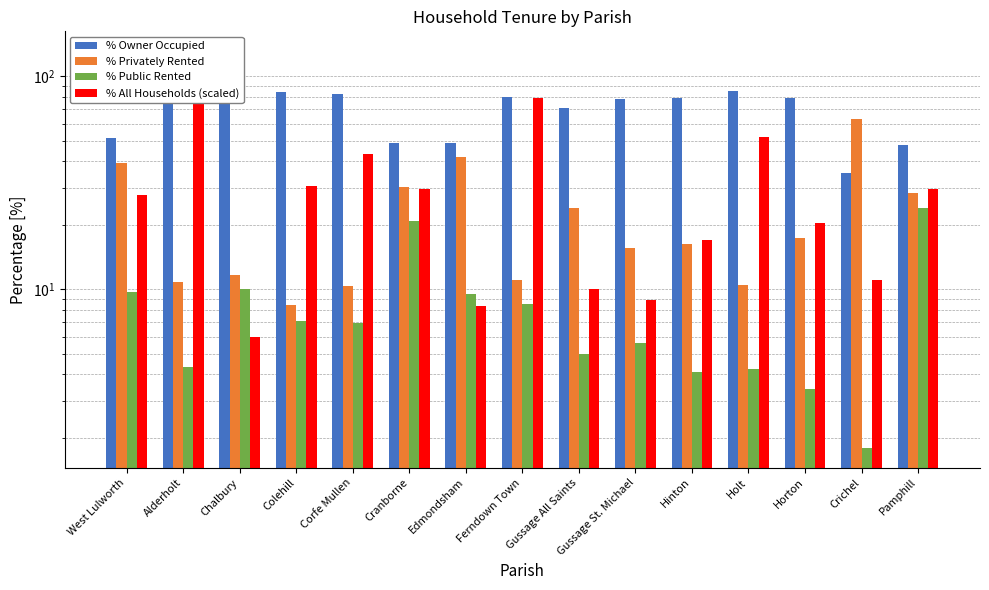

At which label does % Privately Rented first exceed 16?

West Lulworth